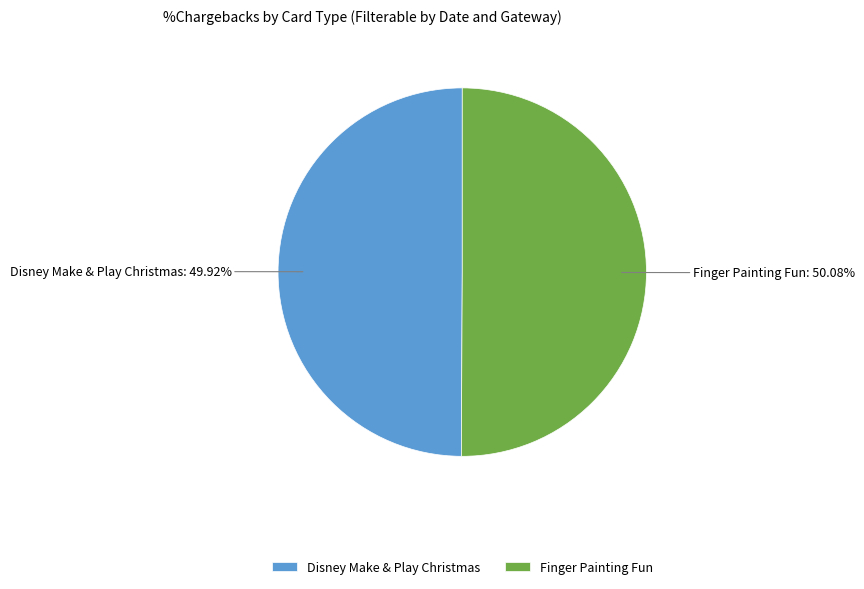

Approximately how many times larger is the value at Finger Painting Fun compared to Disney Make & Play Christmas?

1.0